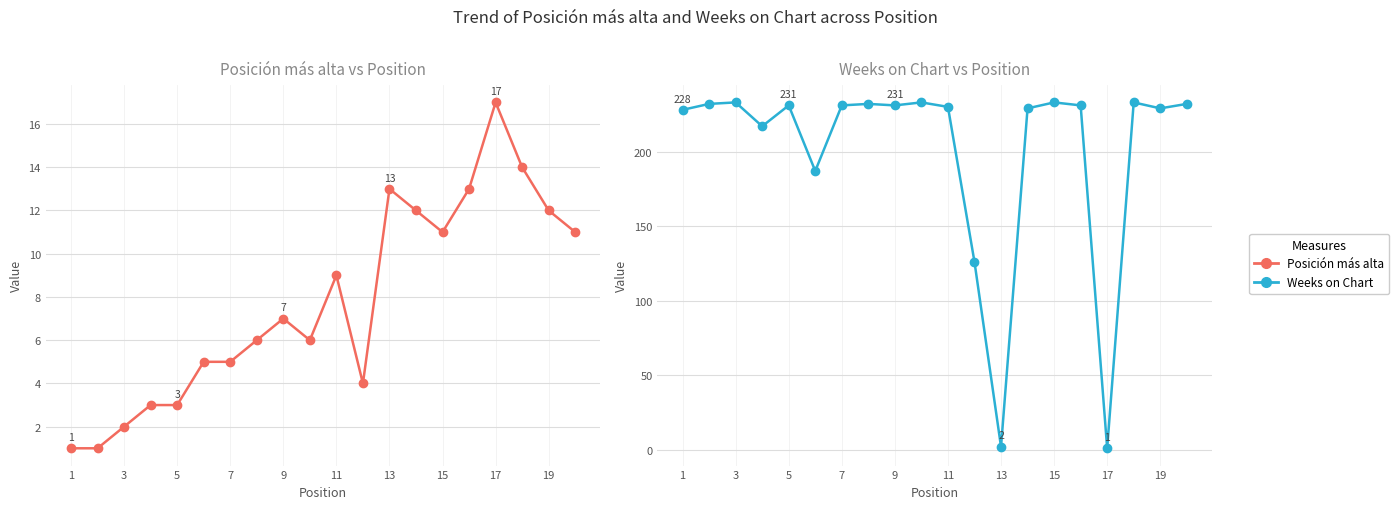

Which label corresponds to the smallest value in the chart?

1